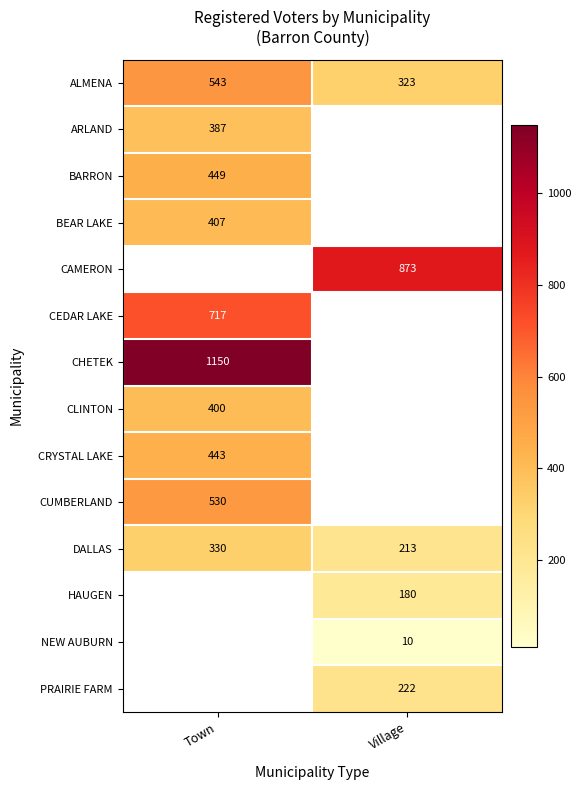

What is the approximate value of ALMENA at Town, to the nearest 10?

540